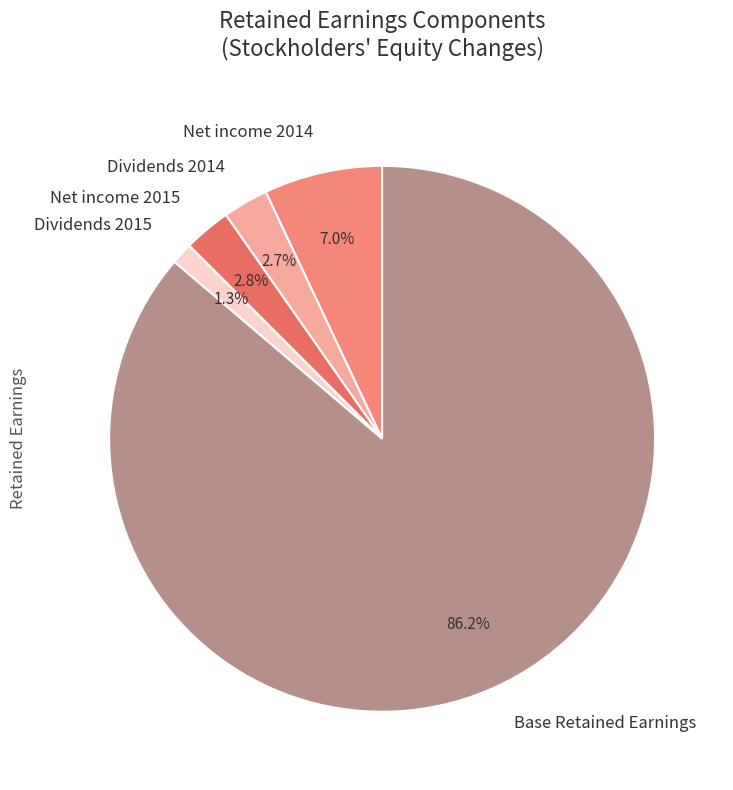

What percentage is NOT represented by Base Retained Earnings?

13.8%